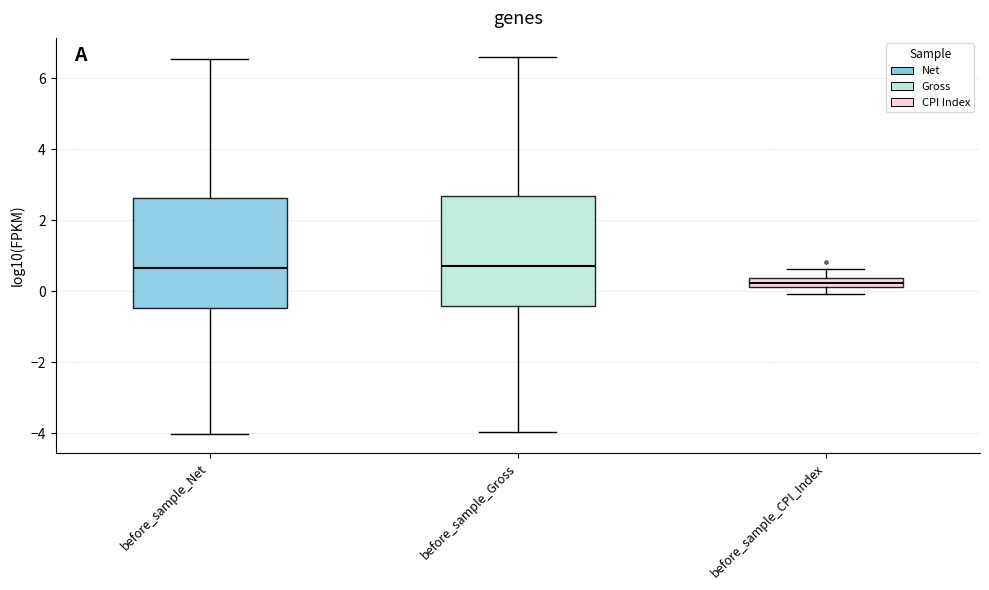

Where does the median line of the box for before_sample_Gross sit on the y-axis? The values are not printed on the chart, so give them approximately, as read against the axis.

0.8